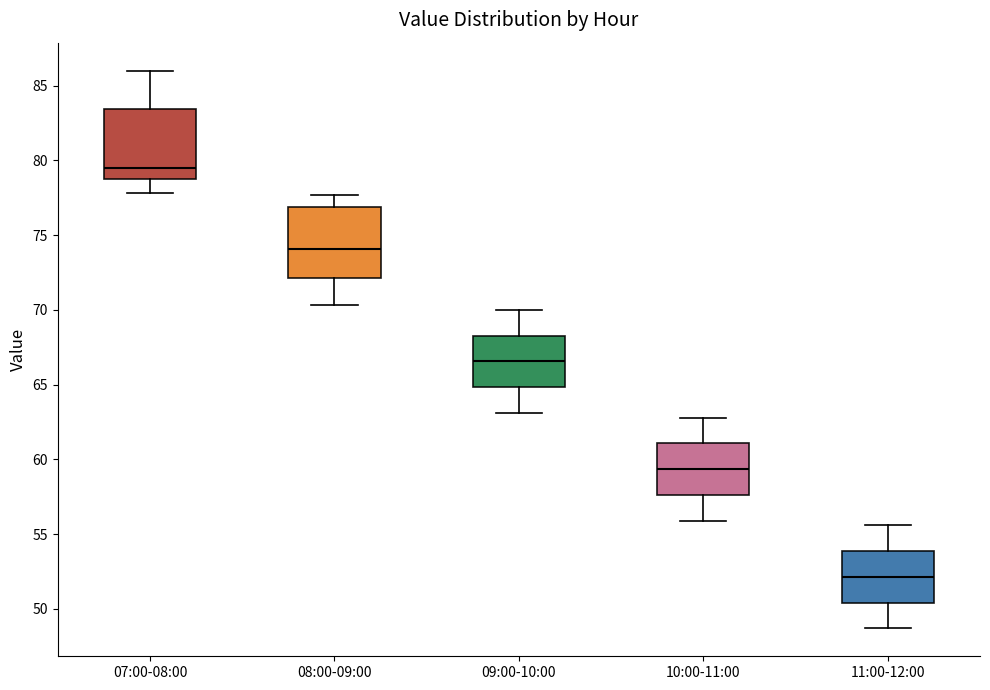

Which box's median line is the lowest?

11:00-12:00